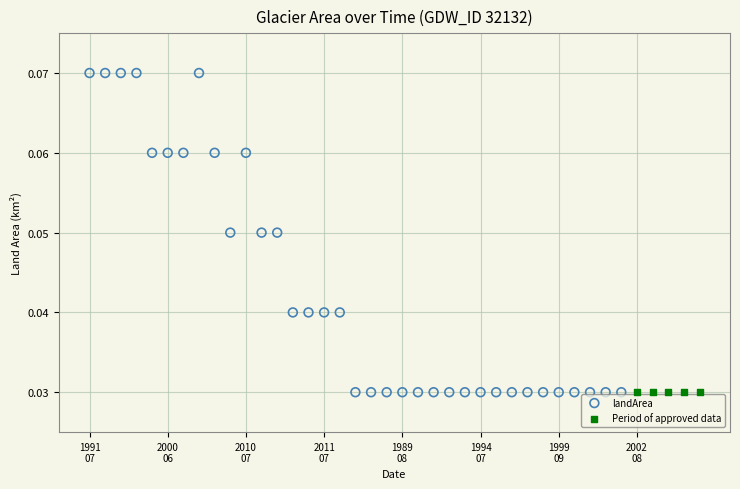

Which series reaches the maximum Y coordinate?

landArea